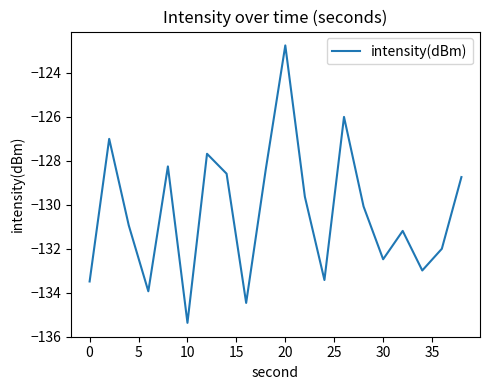

Is this an area chart (filled region under the line)?

No